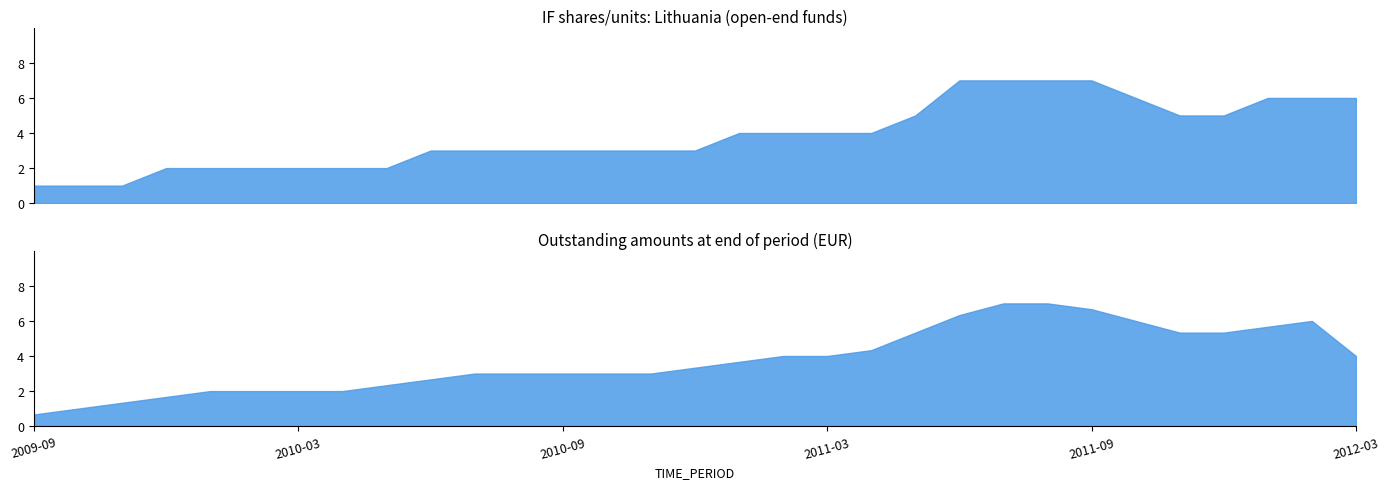

Rank the categories by value from highest to lowest.

2011-06, 2011-07, 2011-08, 2011-09, 2011-10, 2012-01, 2012-02, 2012-03, 2011-05, 2011-11, 2011-12, 2011-01, 2011-02, 2011-03, 2011-04, 2010-06, 2010-07, 2010-08, 2010-09, 2010-10, 2010-11, 2010-12, 2009-12, 2010-01, 2010-02, 2010-03, 2010-04, 2010-05, 2009-09, 2009-10, 2009-11